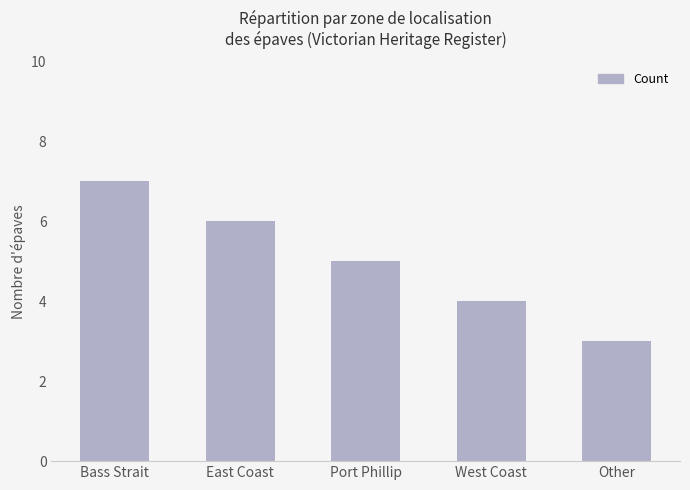

Where is the data nearest to the value 5?

Port Phillip